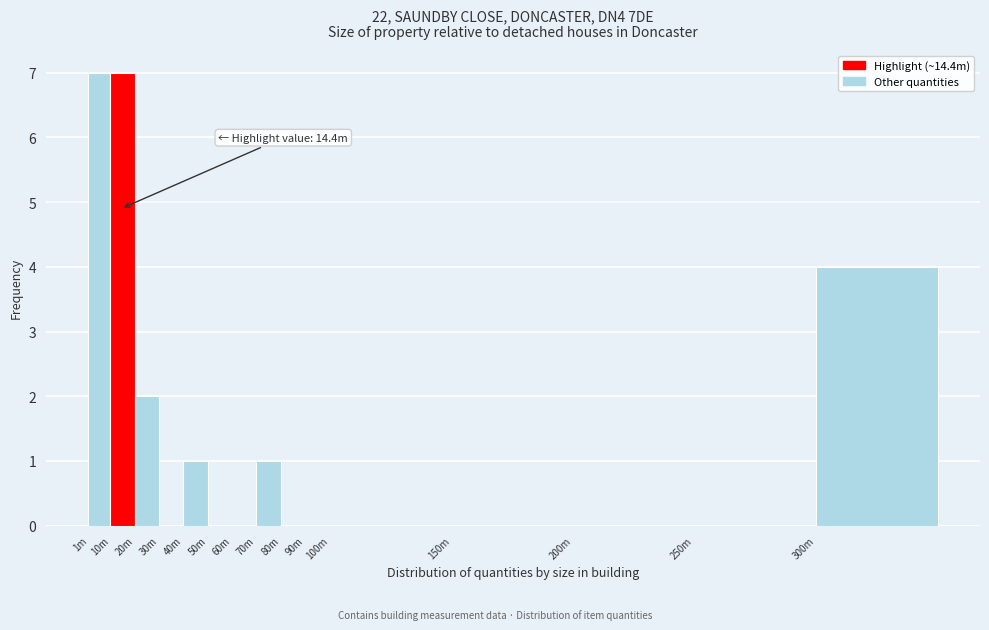

Reading right to left, list all the values displayed in this chart.

300m=4	250m=0	200m=0	150m=0	100m=0	90m=0	80m=0	70m=1	60m=0	50m=0	40m=1	30m=0	20m=2	10m=7	1m=7